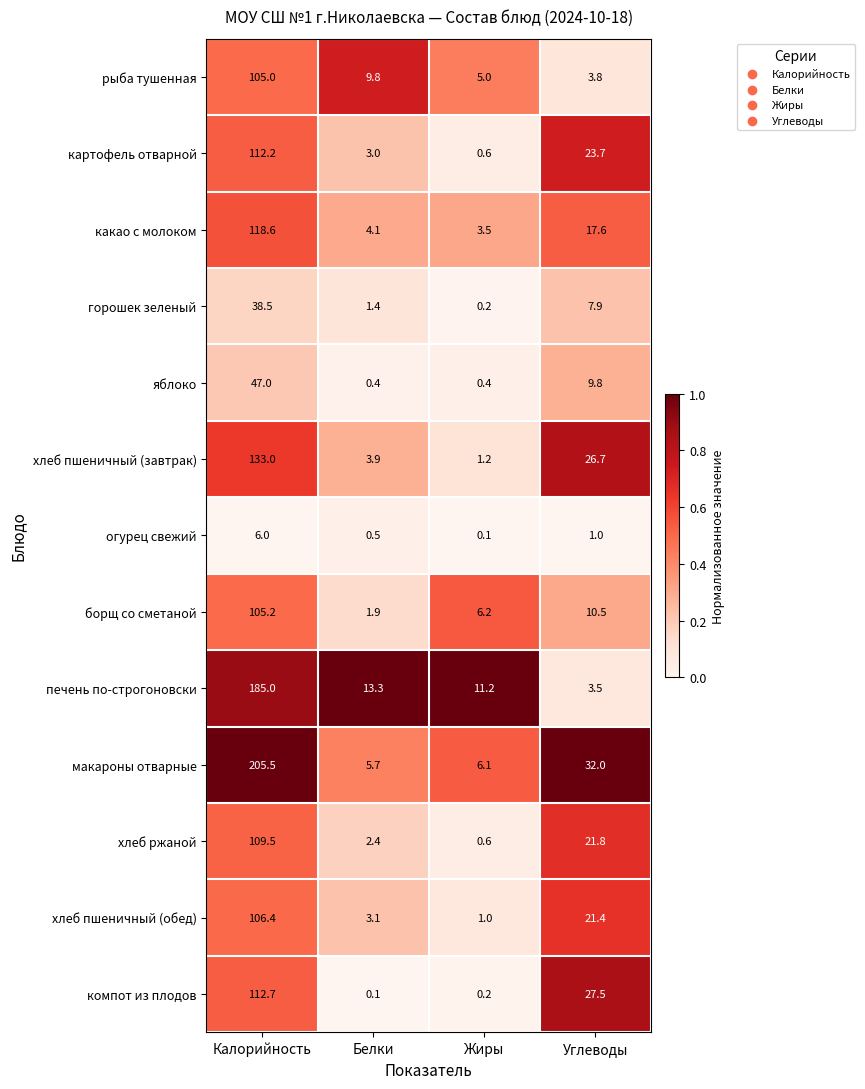

Between Жиры and Углеводы, which series saw the biggest shift?

компот из плодов